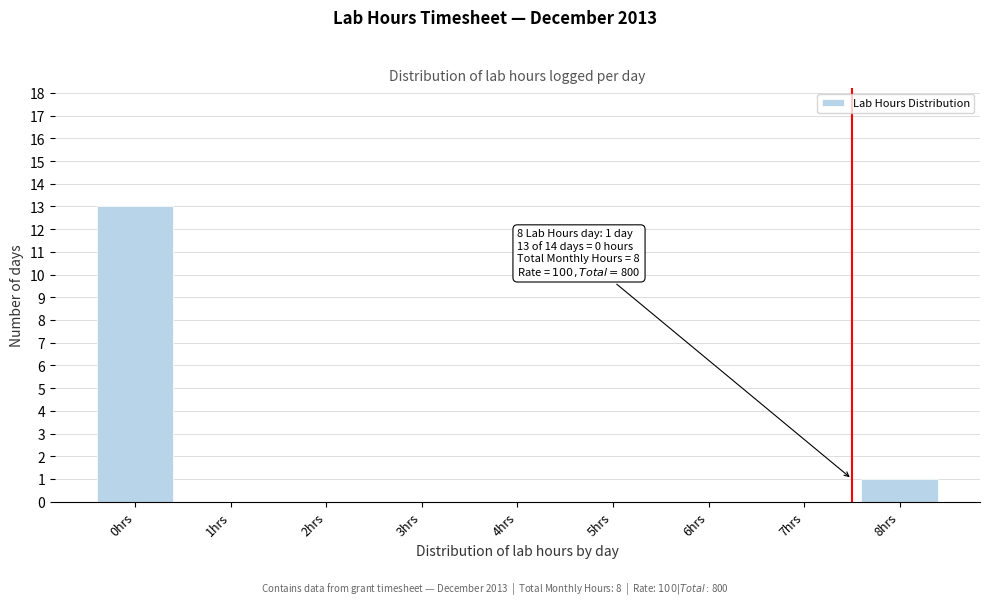

Which range on the x-axis has the tallest bar?

-0.5 to 0.5